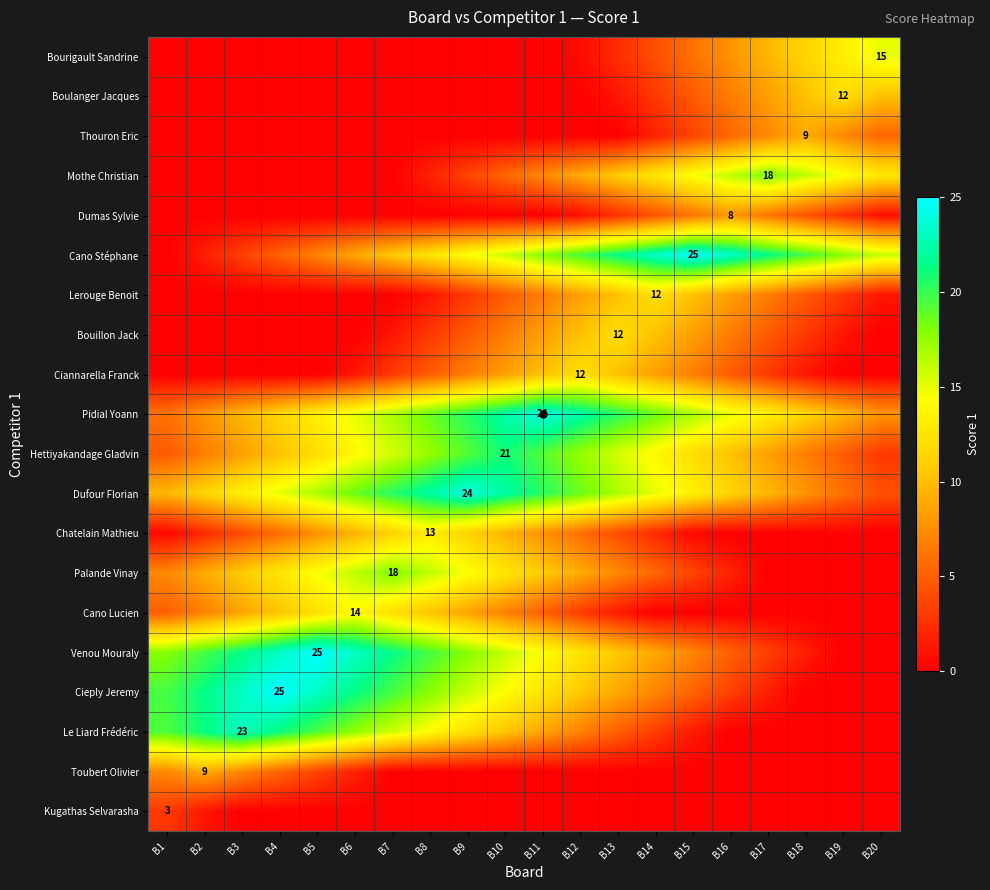

How many categories are shown in the chart?

20